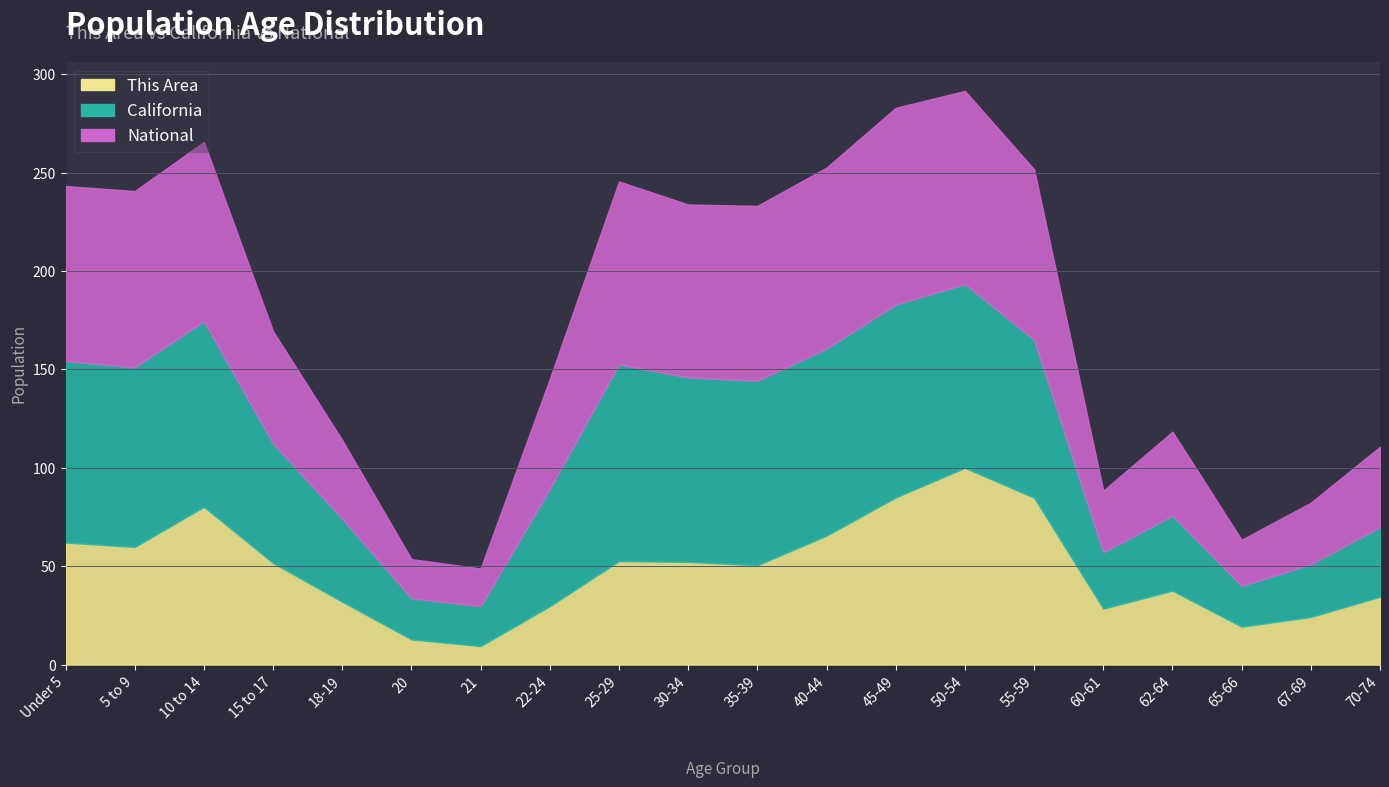

True or false: National and This Area cross at least once.

False